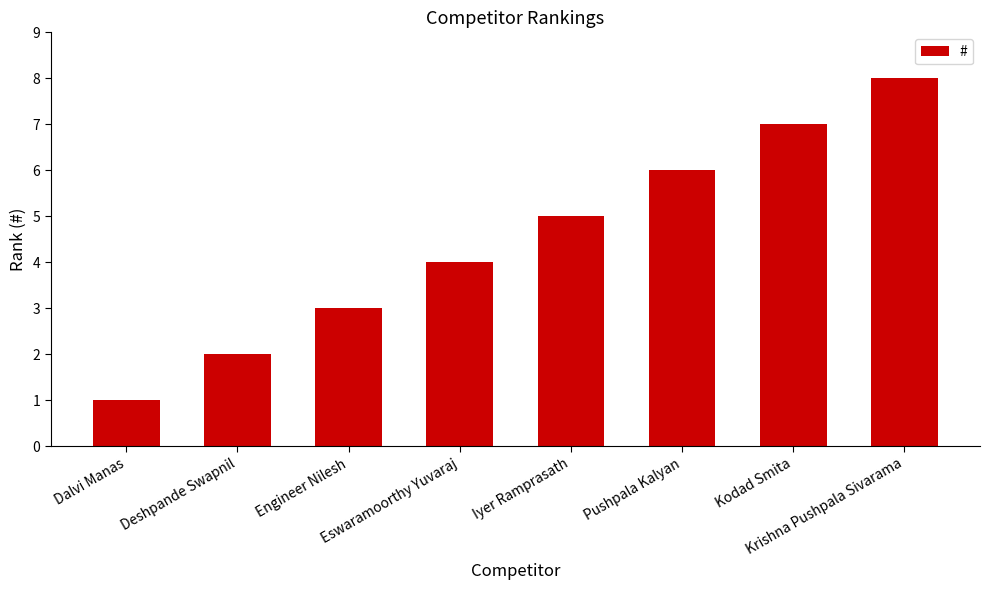

List the labels in order of value, largest first.

Krishna Pushpala Sivarama, Kodad Smita, Pushpala Kalyan, Iyer Ramprasath, Eswaramoorthy Yuvaraj, Engineer Nilesh, Deshpande Swapnil, Dalvi Manas